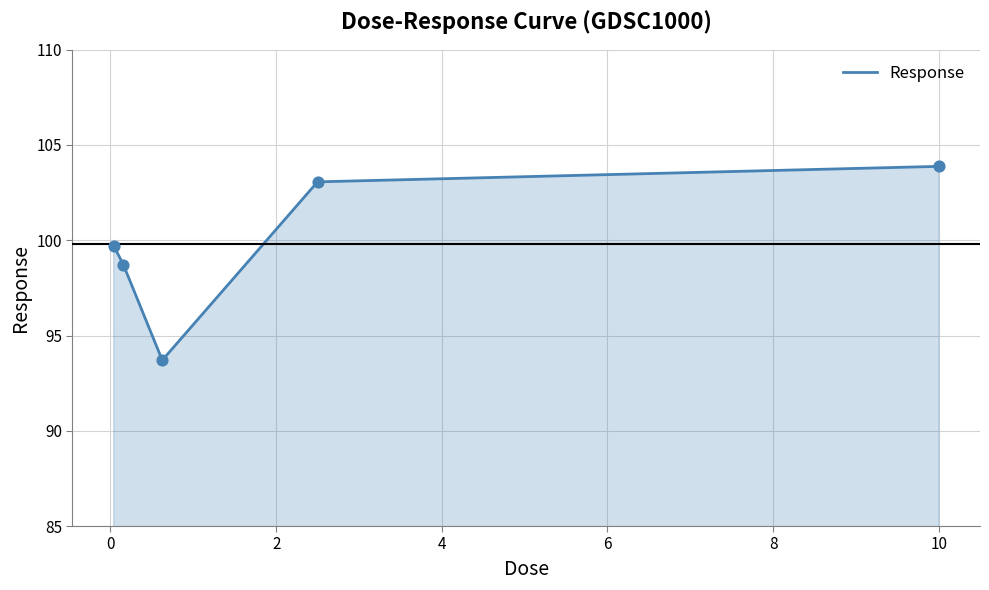

What is the average value?

99.8